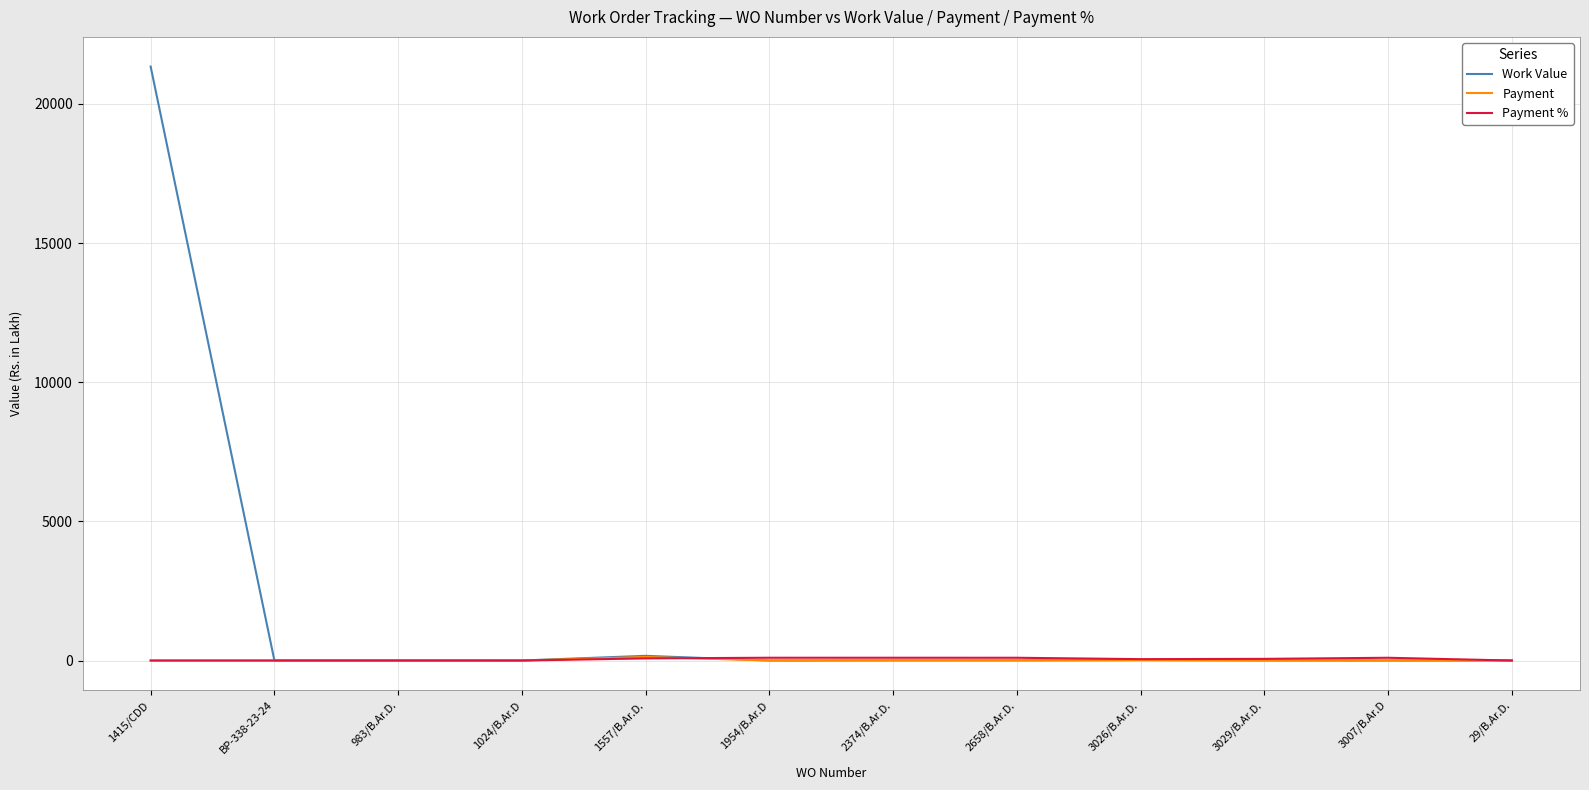

What is the difference between the highest and lowest values at 1415/CDD?

21339.8